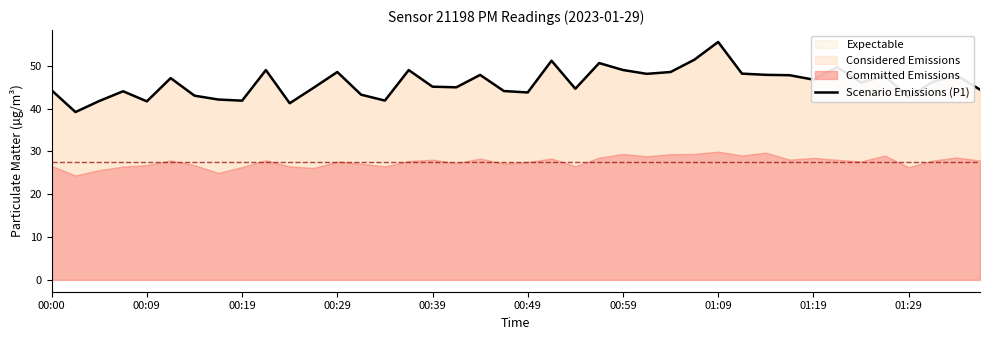

Between 35 and 23, which is larger?

23